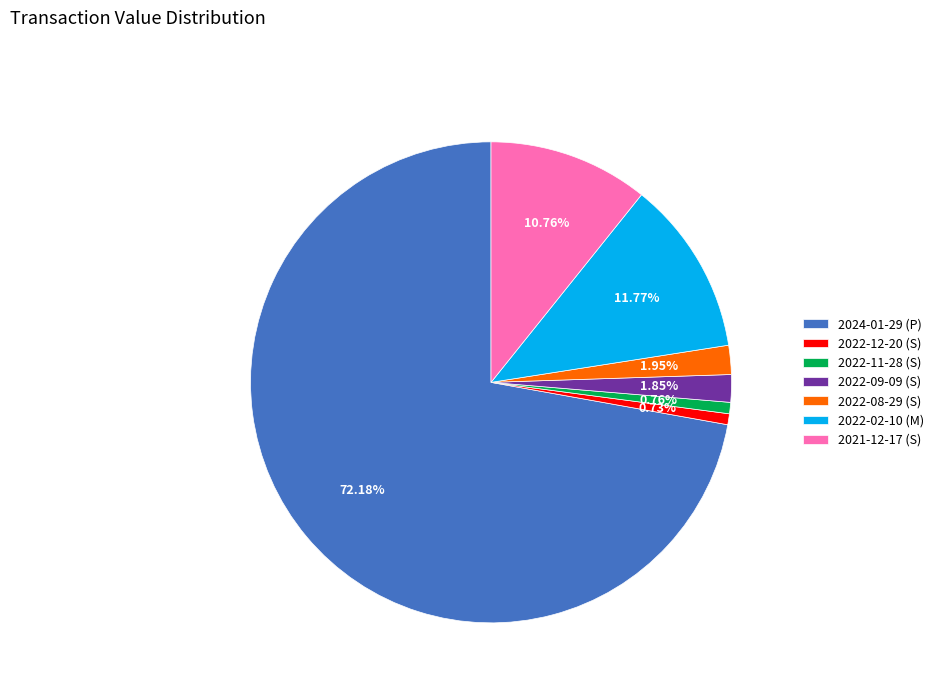

What is the majority slice?

2024-01-29 (P)